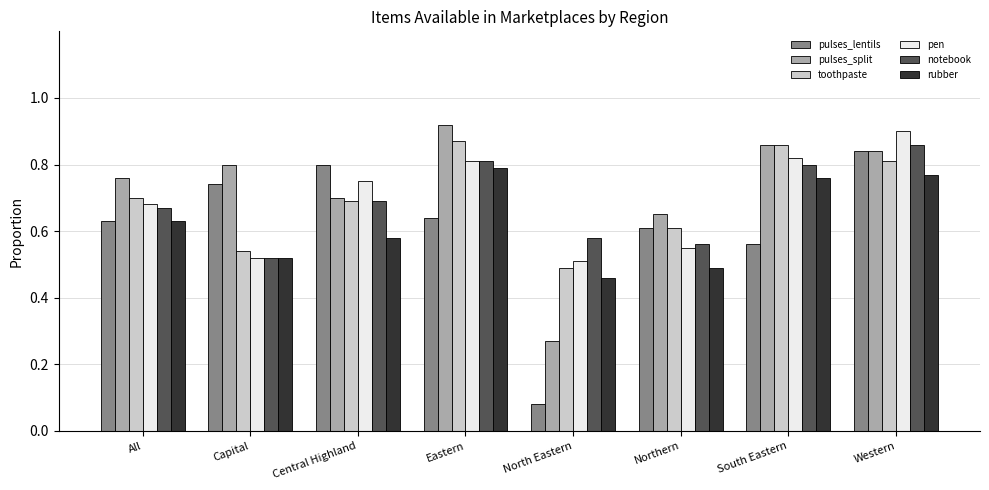

What position from the left is Northern?

6